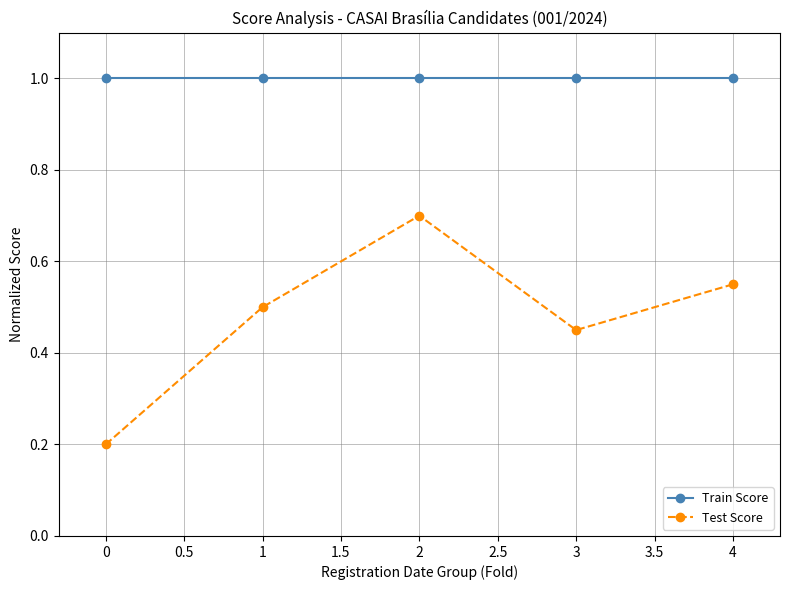

List the series in order of their peak value, highest first.

Train Score, Test Score